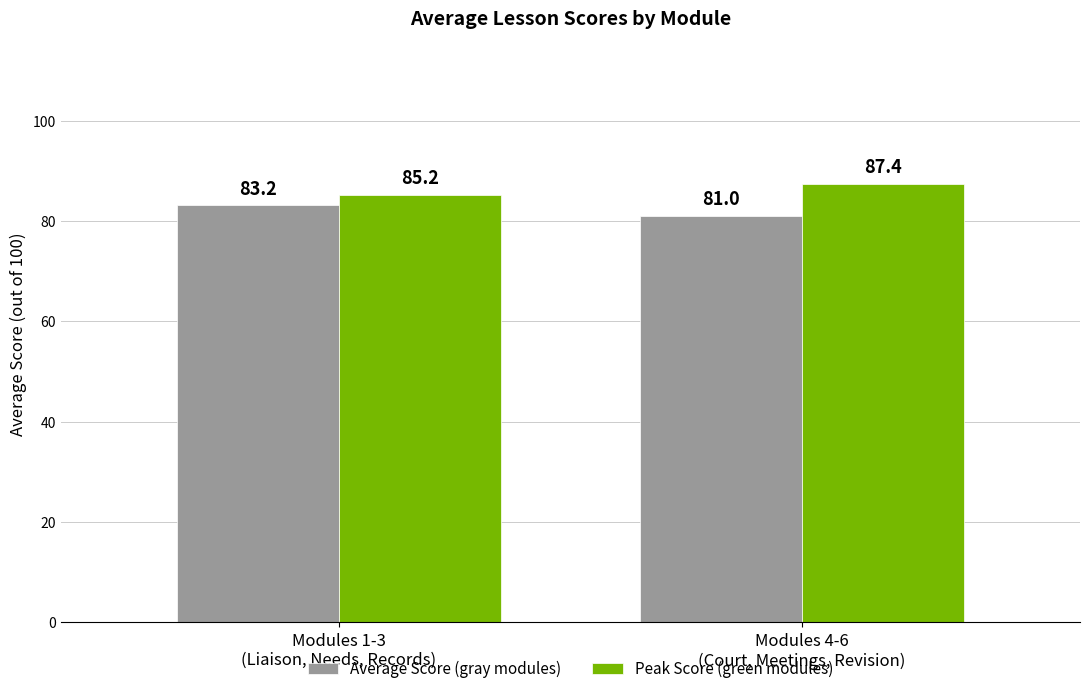

Rank the series at Modules 4-6
(Court, Meetings, Revision) from highest to lowest value.

Peak Score (green modules), Average Score (gray modules)